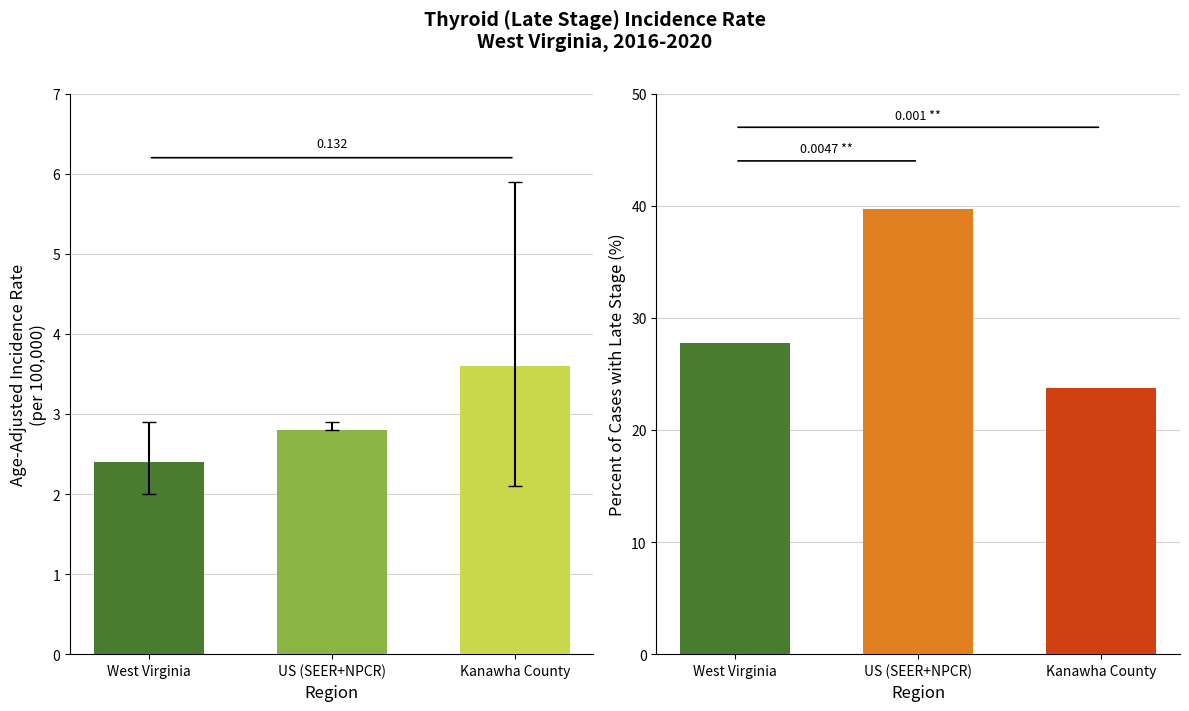

Is it true that Age-Adjusted Incidence Rate equals 4.1 at US (SEER+NPCR)?

False